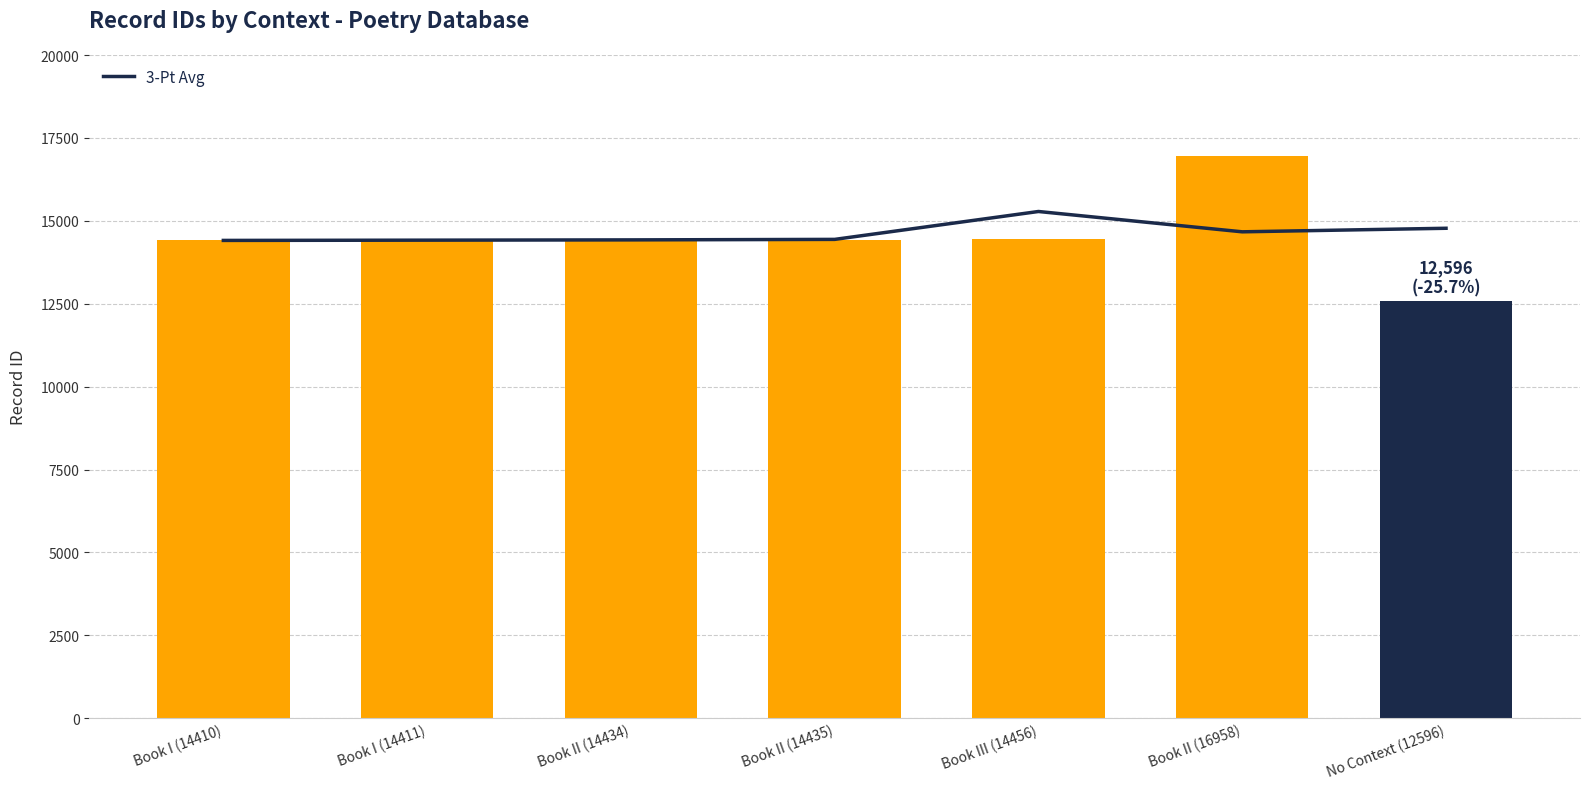

Reading left to right, what are all the values shown in this chart?

3-Pt Avg: Book I (14410)=14410.5	Book I (14411)=14418.3	Book II (14434)=14426.7	Book II (14435)=14441.7	Book III (14456)=15283.0	Book II (16958)=14670.0	No Context (12596)=14777.0
id: Book I (14410)=14410.0	Book I (14411)=14411.0	Book II (14434)=14434.0	Book II (14435)=14435.0	Book III (14456)=14456.0	Book II (16958)=16958.0	No Context (12596)=12596.0